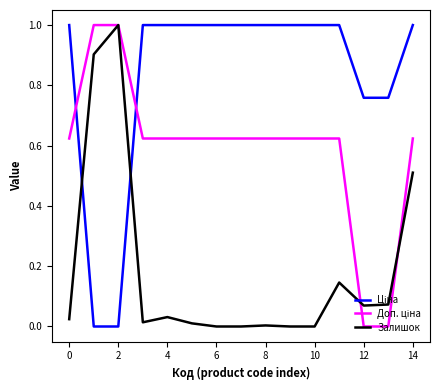

What is the maximum value shown in the chart?

1.0